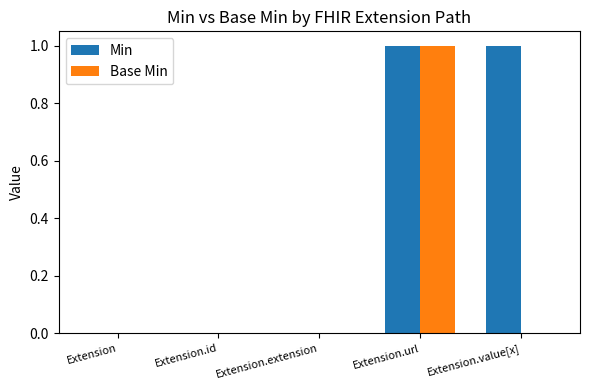

How many data points does each series have?

5